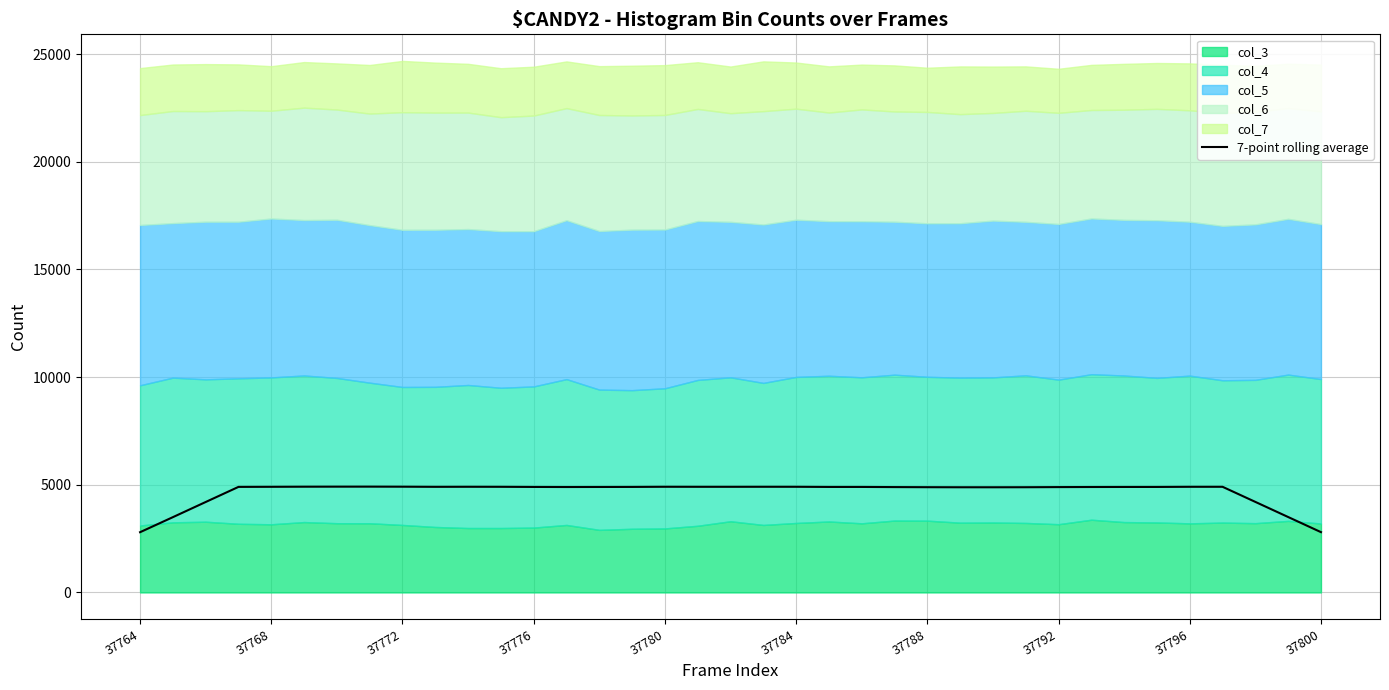

What is the value of the 11th point from the left?

4907.3